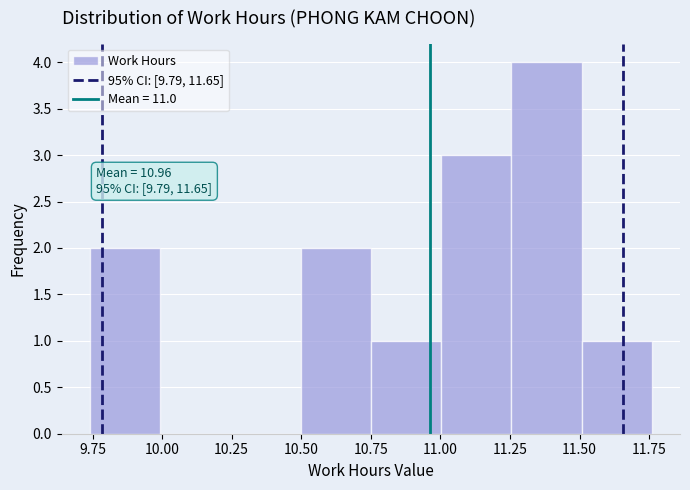

Which range on the x-axis has the tallest bar?

11.25 to 11.50